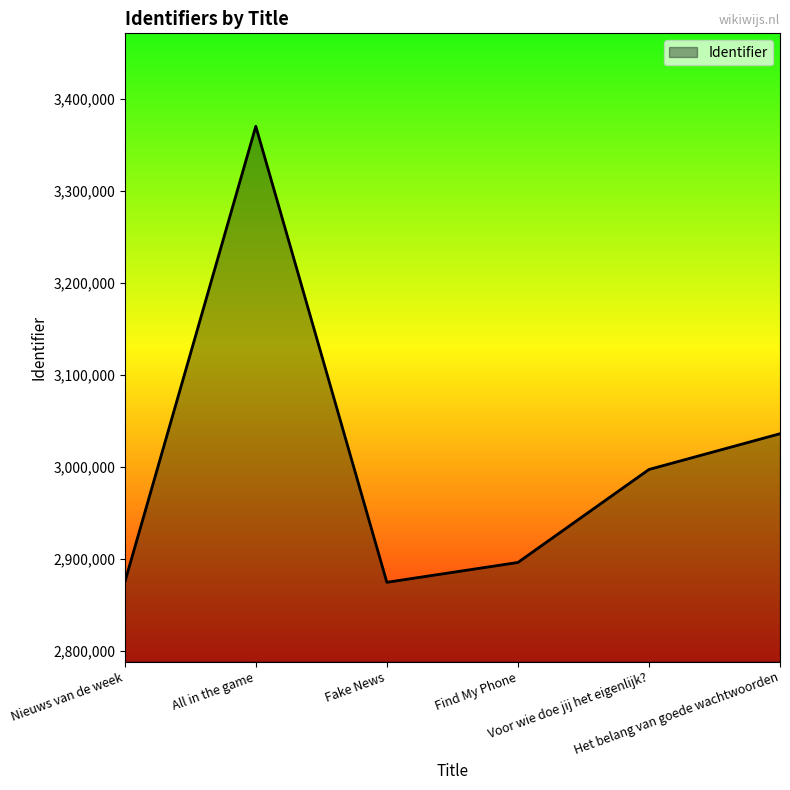

How many lines are shown in the chart?

1